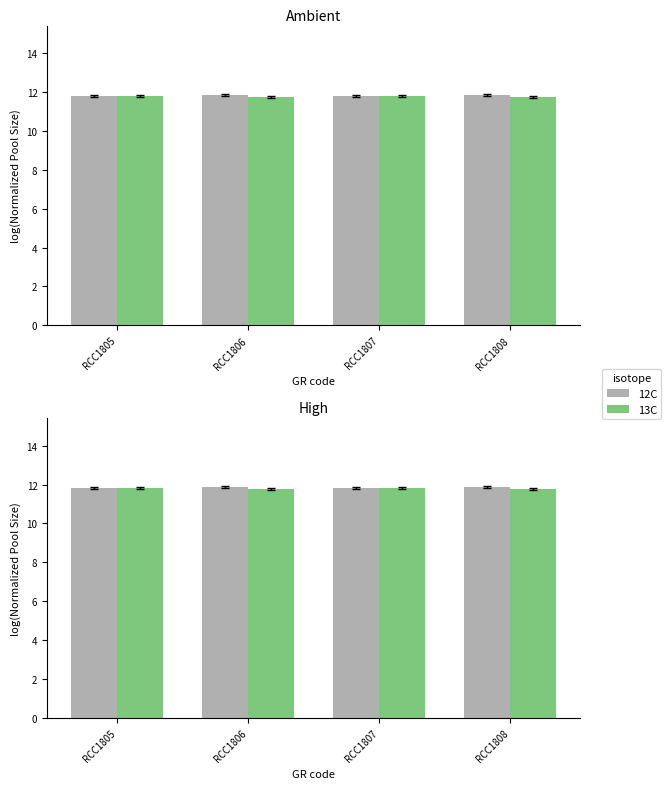

Reading right to left, transcribe all the data shown in this chart.

12C: 11.9	11.8	11.9	11.8
13C: 11.8	11.8	11.8	11.8